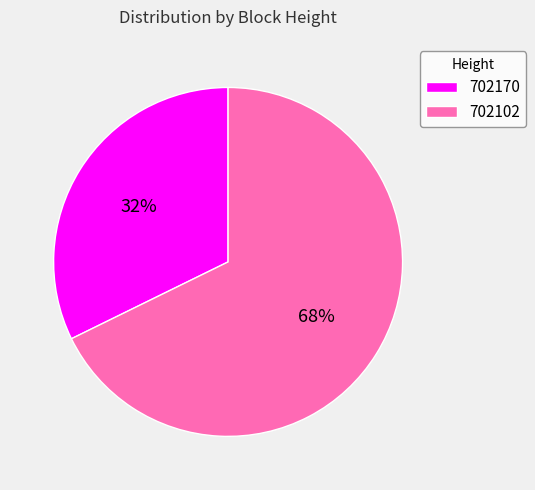

Which category accounts for the majority?

702102